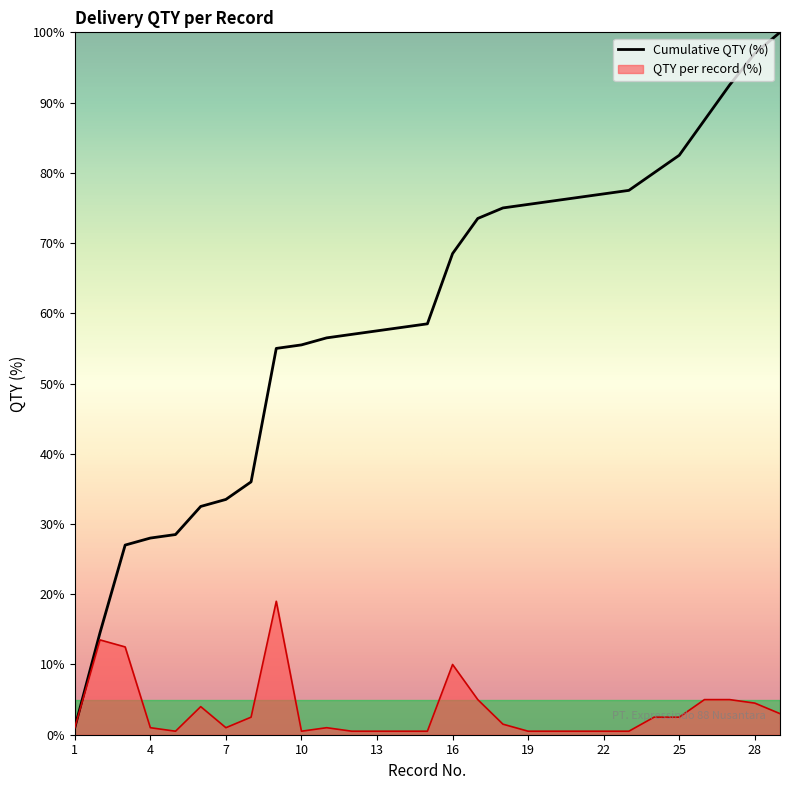

True or false: QTY and Cumulative QTY cross at least once.

False